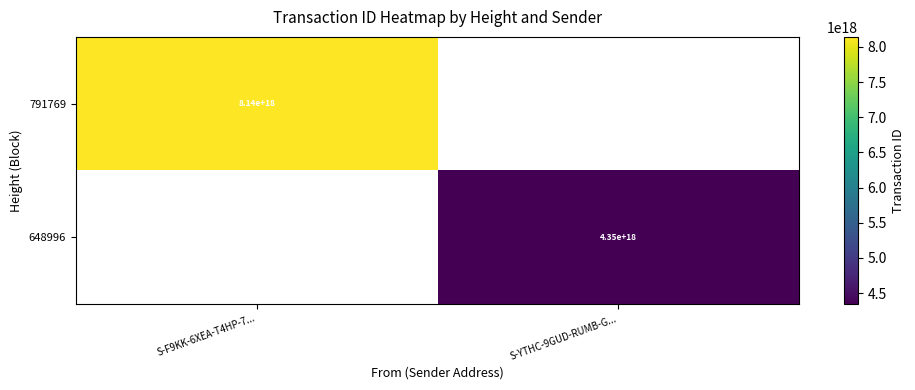

How many values in 648996 are above zero?

1